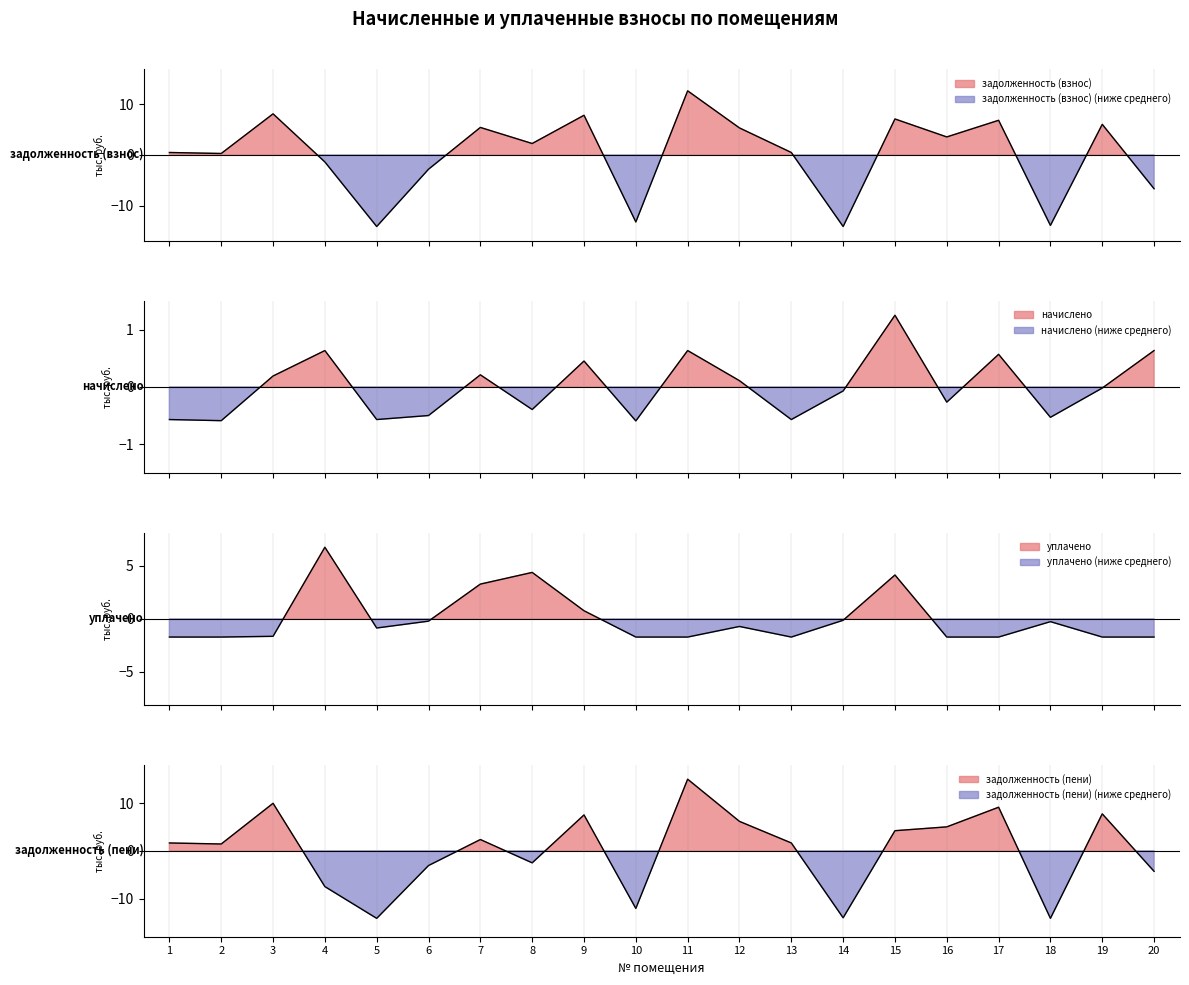

What is the difference between the maximum and minimum values in the уплачено series?

8.5